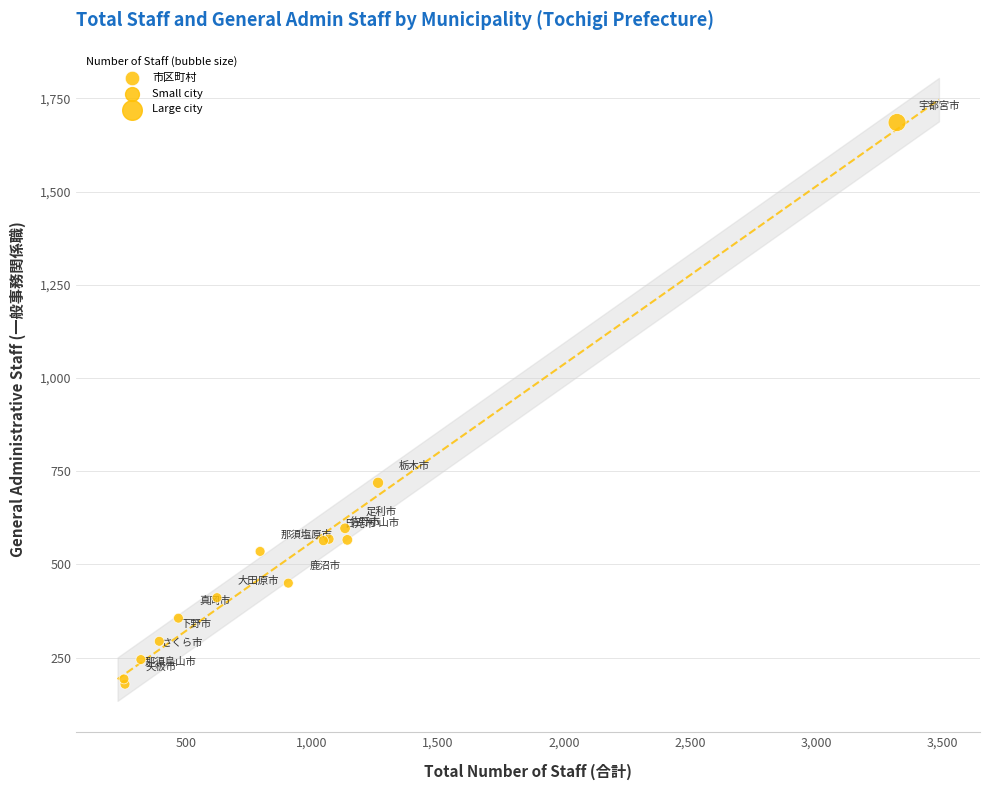

What Y value in the scatter plot is closest to 932?

719